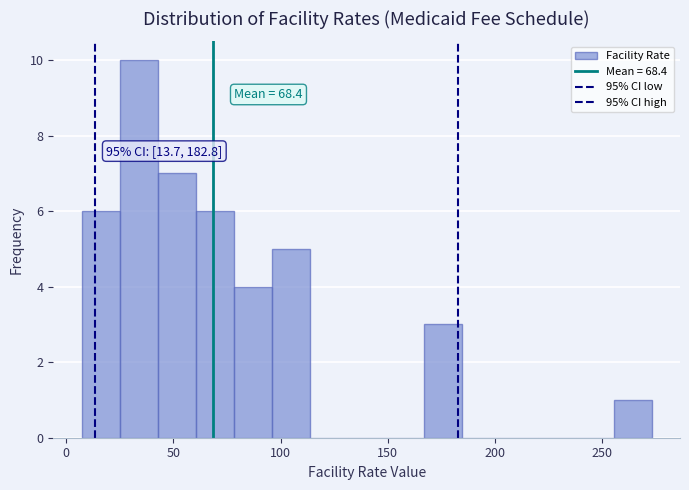

Read against the x-axis, roughly where is the centre of the tallest bar?

35